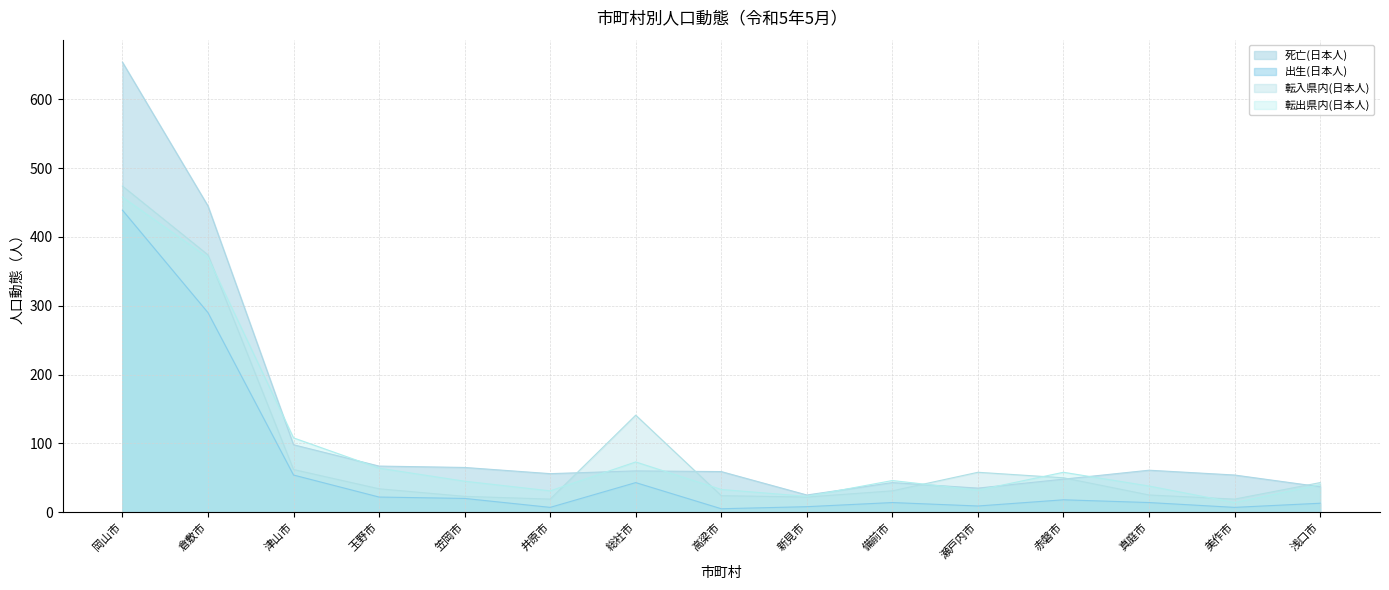

The value of 転出県内(日本人) at 真庭市 is 38. True or false?

True